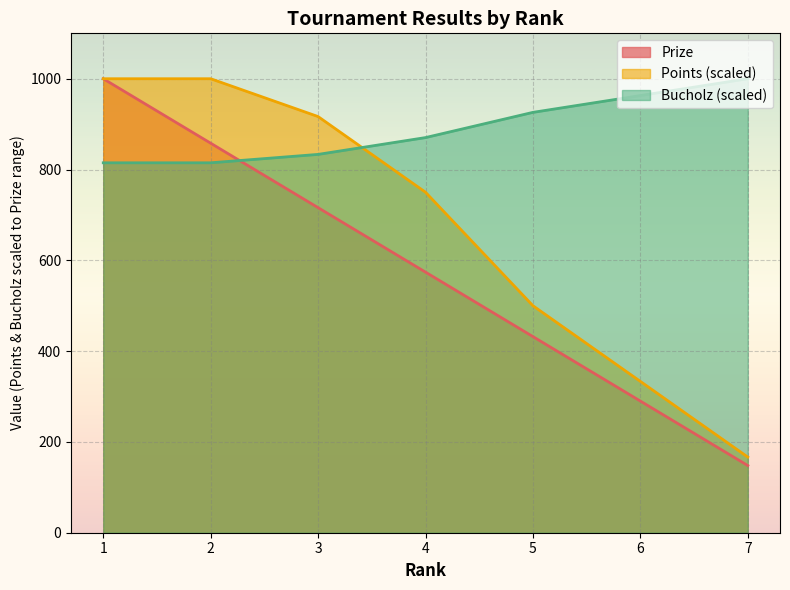

Count the number of categories in the chart.

7